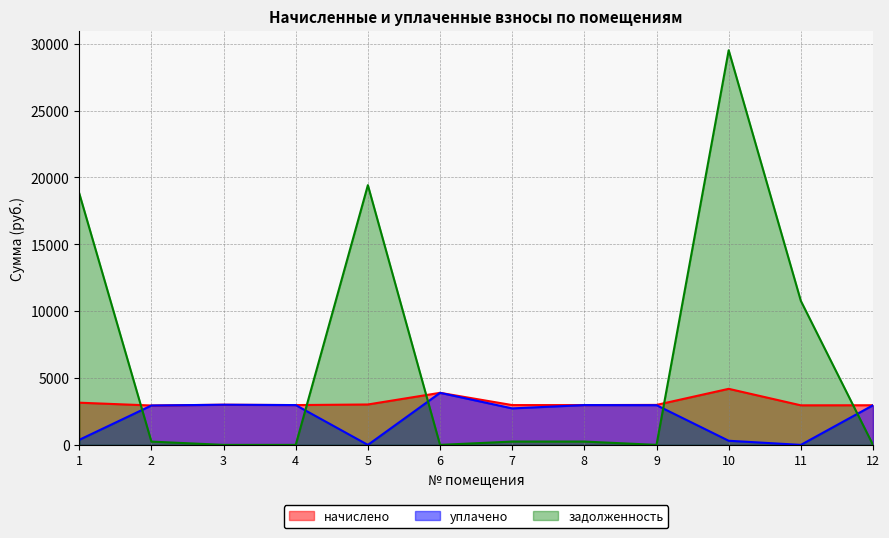

What is the average value of the задолженность series?

6604.1